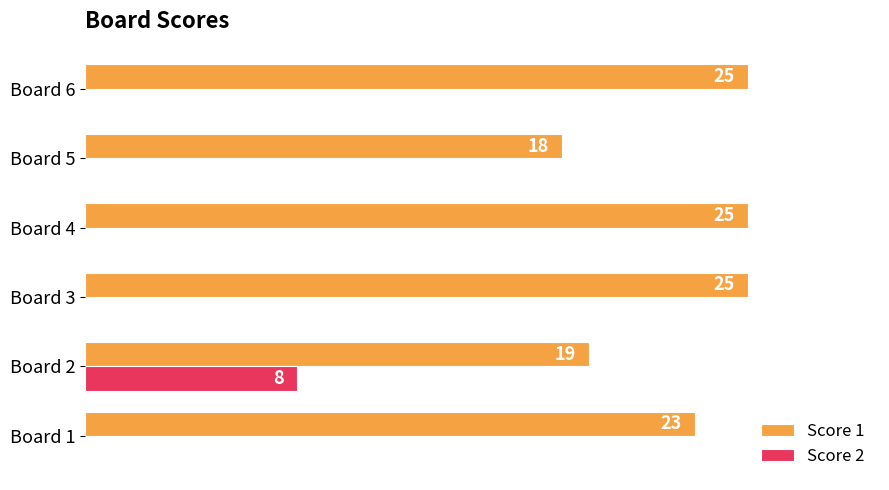

Which series has the largest total across all categories?

Score 1